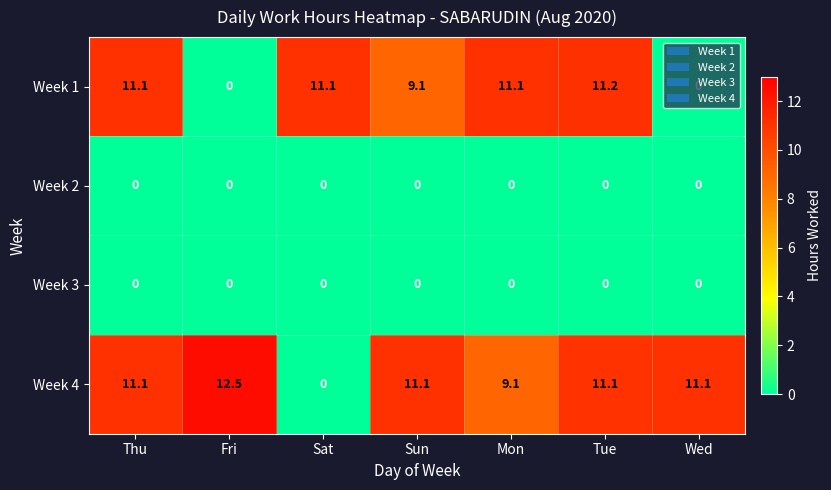

What is the difference between the maximum and minimum values in the Week 4 series?

12.5